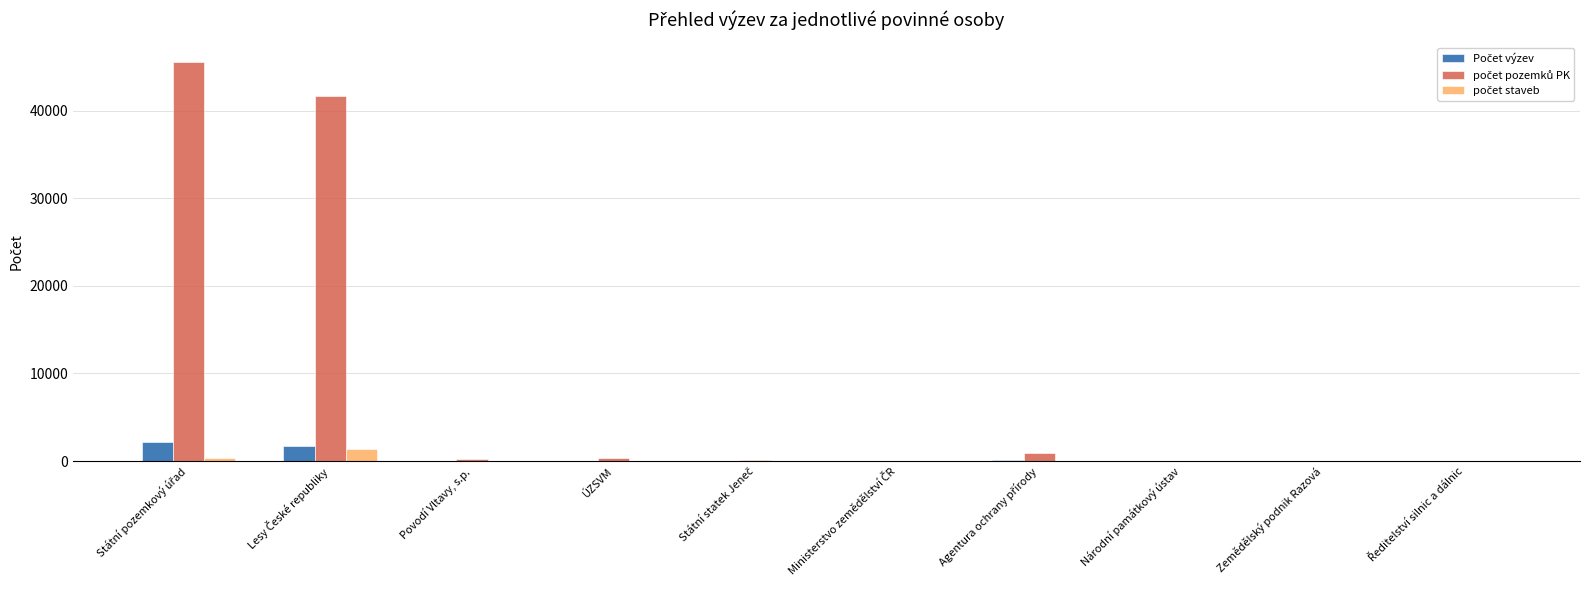

True or false: počet staveb has a value of 0 at Zemědělský podnik Razová.

True